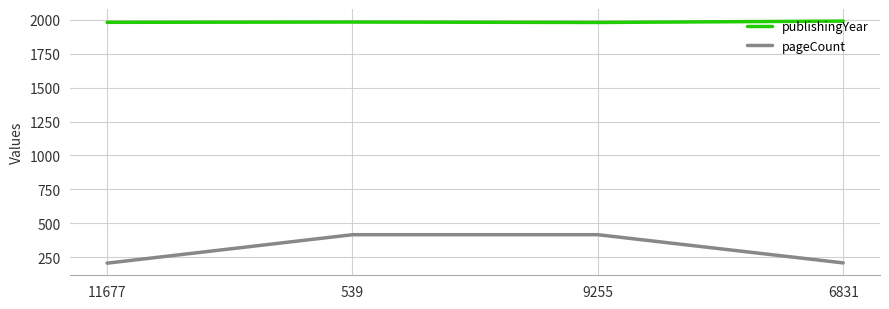

Between 539 and 6831, which series saw the biggest shift?

pageCount